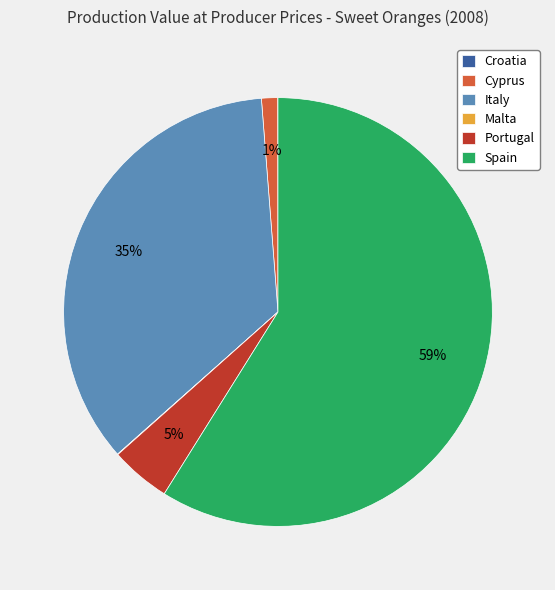

Is it true that Cyprus is 13% of the pie?

False